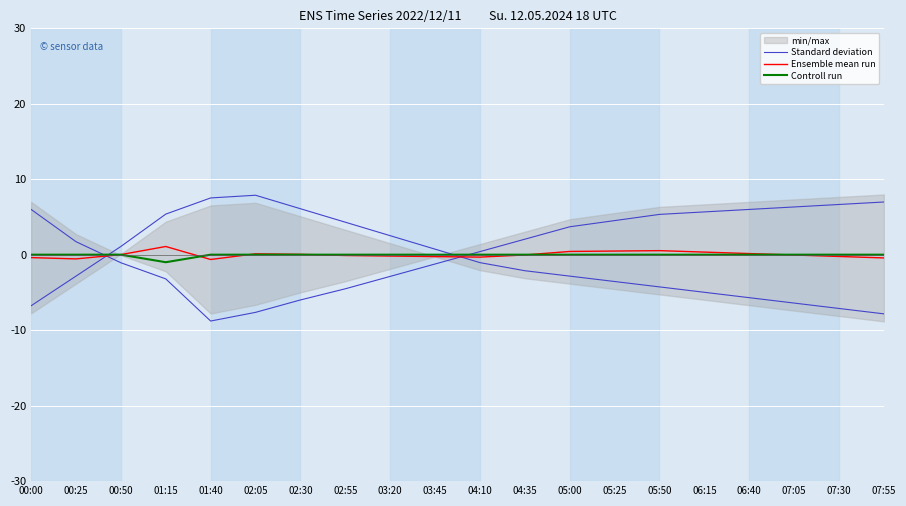

What is the total value across all series at 02:30?

6.1